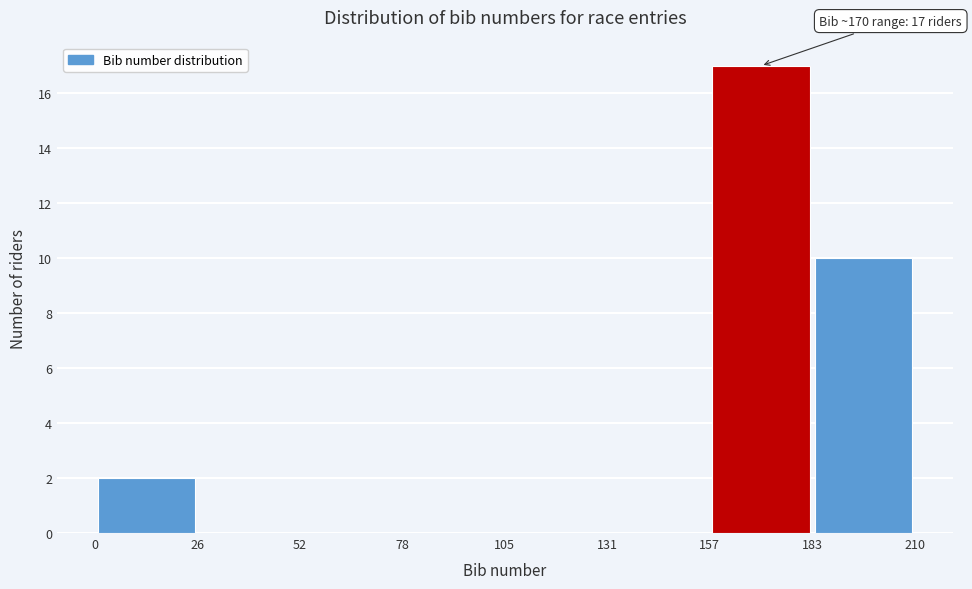

Over which range of the x-axis is the bar tallest?

157 to 183